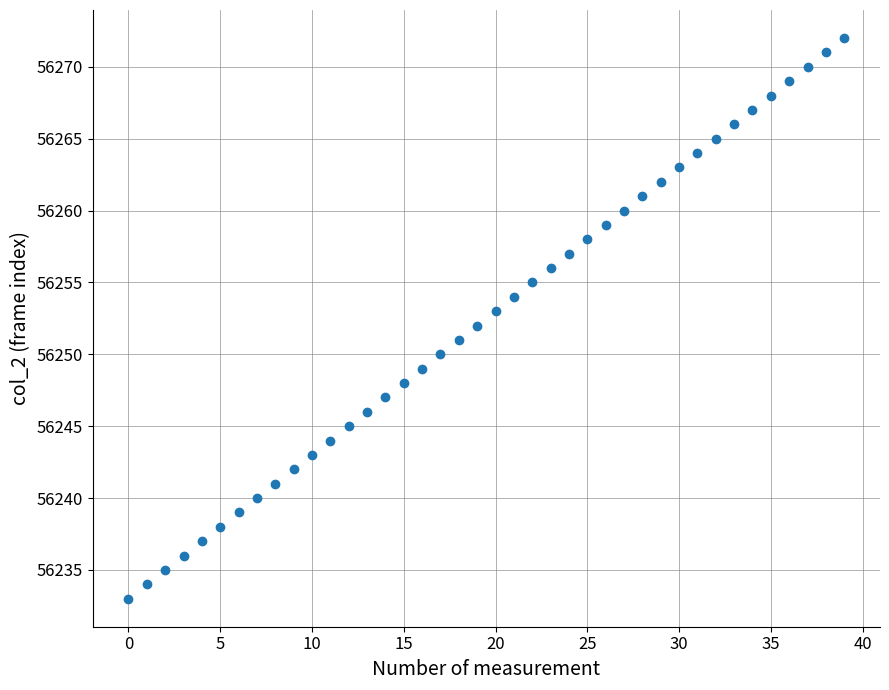

What is the range of Y values (max minus min)?

39